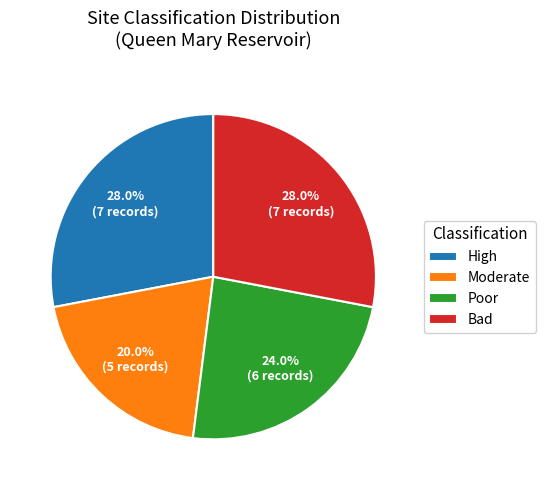

To the nearest percent, what is the difference between the Bad and Poor slice percentages?

4%